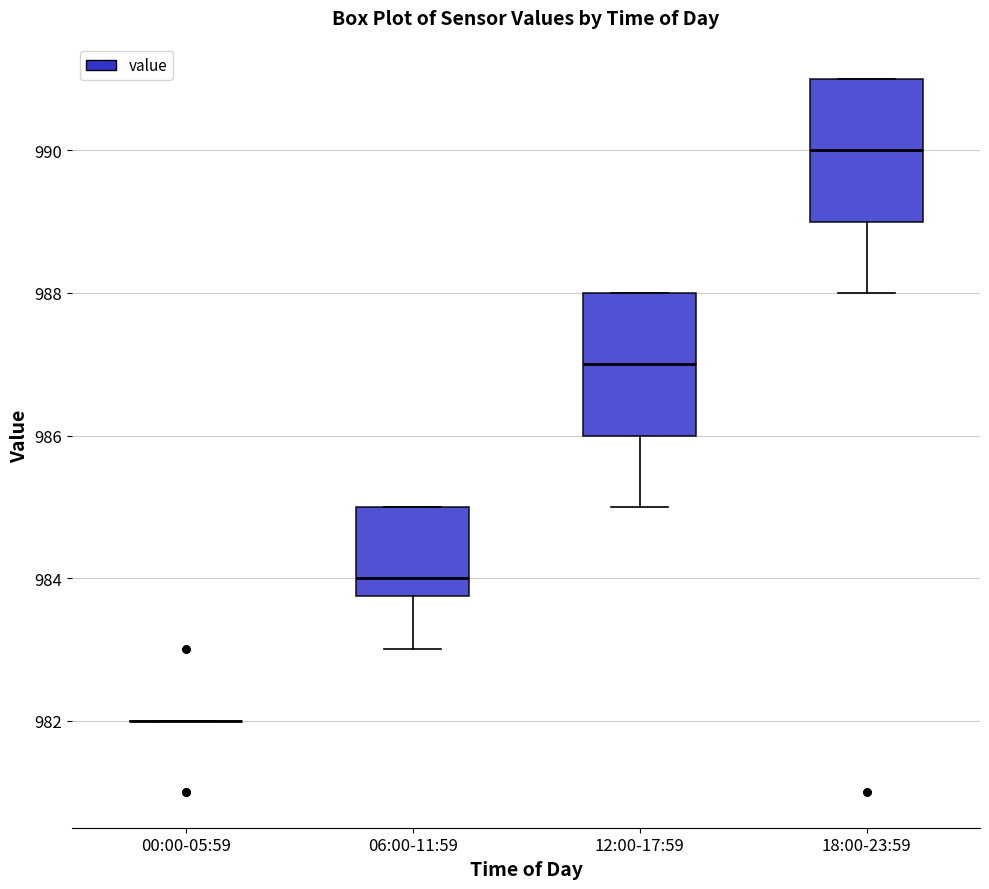

Reading left to right, transcribe this box plot: for each box, give where its median line is, the range the box spans, and where its two whiskers end, as read against the y-axis. The values are not printed on the chart, so give them approximately, as read against the axis.

00:00-05:59: box collapsed to a line at 982.0, whiskers 982.0 to 982.0
06:00-11:59: median 984.0, box 983.8 to 985.0, whiskers 983.0 to 985.0
12:00-17:59: median 987.0, box 986.0 to 988.0, whiskers 985.0 to 988.0
18:00-23:59: median 990.0, box 989.0 to 991.0, whiskers 988.0 to 991.0